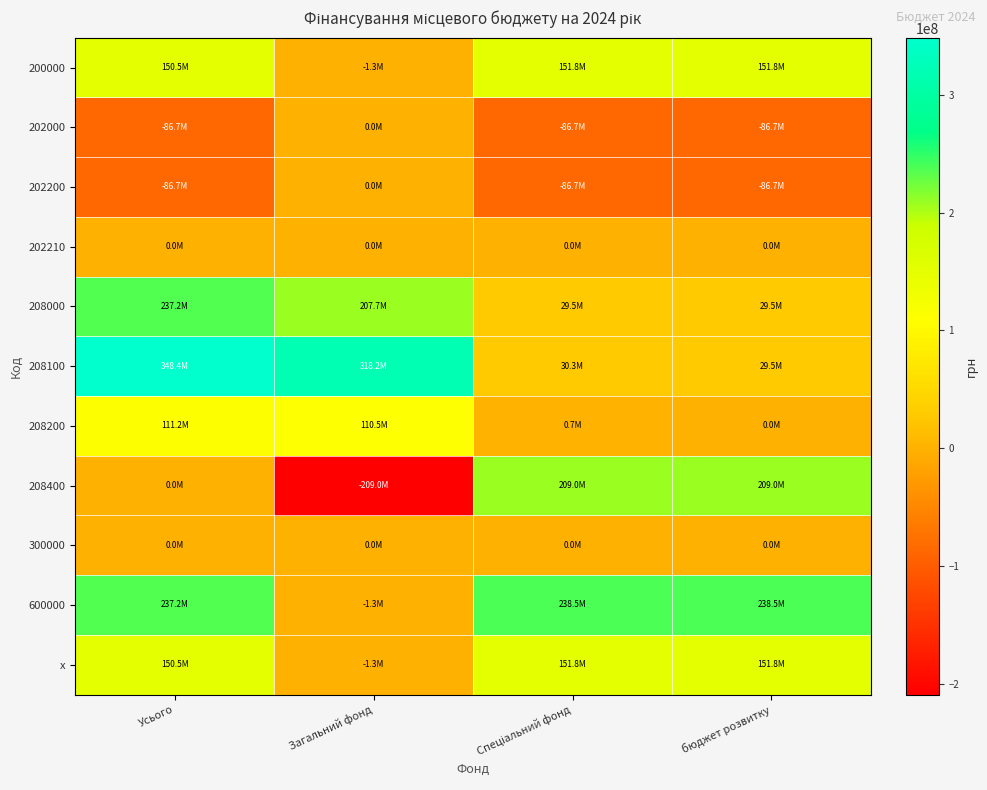

How many series are shown in this chart?

11